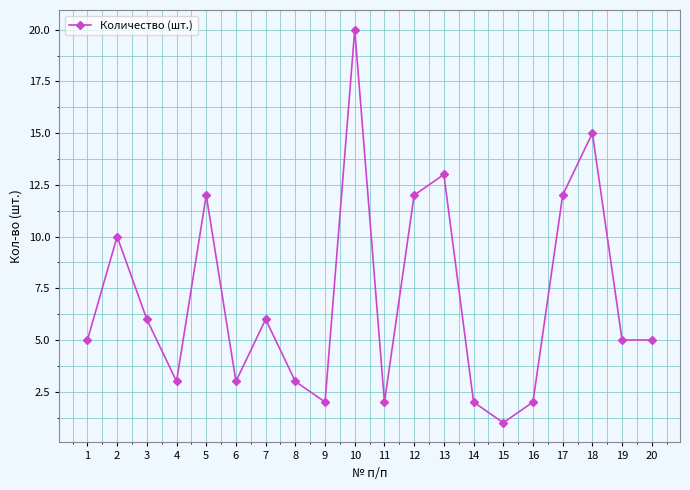

What is the difference between the values at 10 and 16?

18